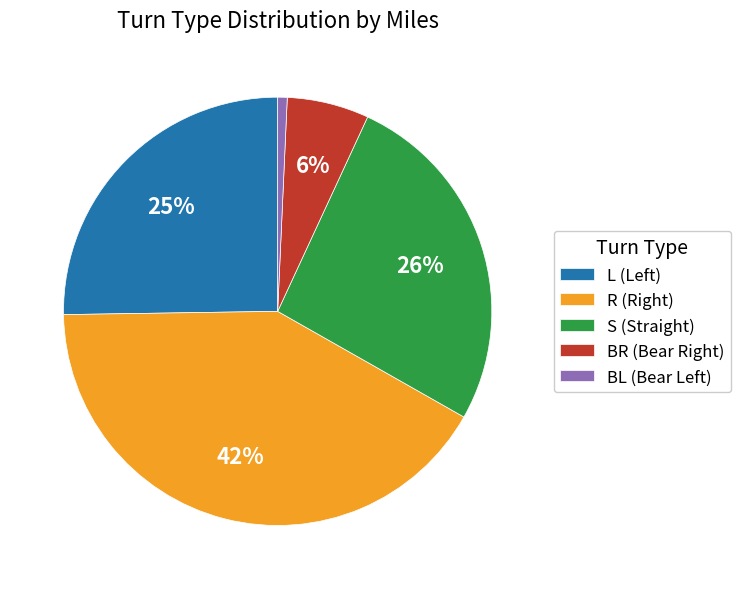

To the nearest percent, what is the difference between the largest and smallest slice percentages?

41%